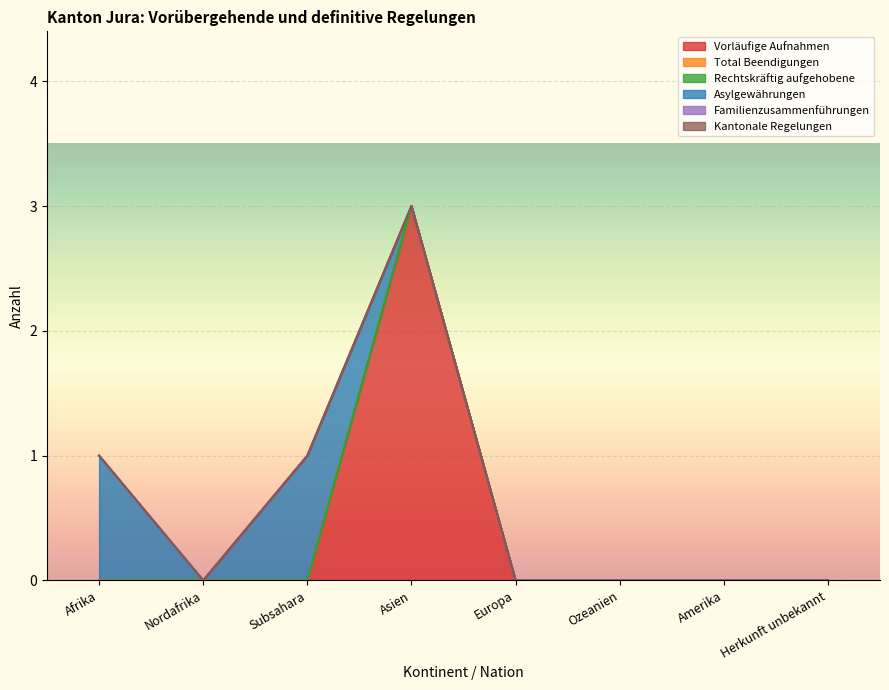

Reading left to right, extract all data points from this chart.

Vorläufige Aufnahmen: Afrika=0	Nordafrika=0	Subsahara=0	Asien=3	Europa=0	Ozeanien=0	Amerika=0	Herkunft unbekannt=0
Total Beendigungen: Afrika=0	Nordafrika=0	Subsahara=0	Asien=0	Europa=0	Ozeanien=0	Amerika=0	Herkunft unbekannt=0
Rechtskräftig aufgehobene: Afrika=0	Nordafrika=0	Subsahara=0	Asien=0	Europa=0	Ozeanien=0	Amerika=0	Herkunft unbekannt=0
Asylgewährungen: Afrika=1	Nordafrika=0	Subsahara=1	Asien=0	Europa=0	Ozeanien=0	Amerika=0	Herkunft unbekannt=0
Familienzusammenführungen: Afrika=0	Nordafrika=0	Subsahara=0	Asien=0	Europa=0	Ozeanien=0	Amerika=0	Herkunft unbekannt=0
Kantonale Regelungen: Afrika=0	Nordafrika=0	Subsahara=0	Asien=0	Europa=0	Ozeanien=0	Amerika=0	Herkunft unbekannt=0